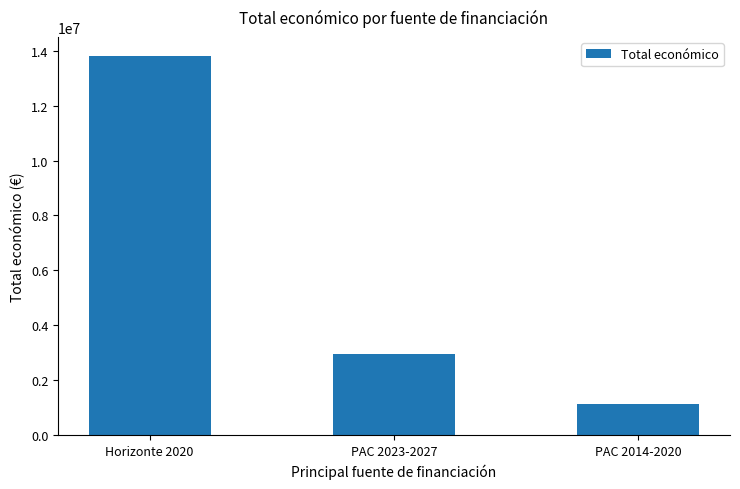

What is the change in value from Horizonte 2020 to PAC 2014-2020?

-12685867